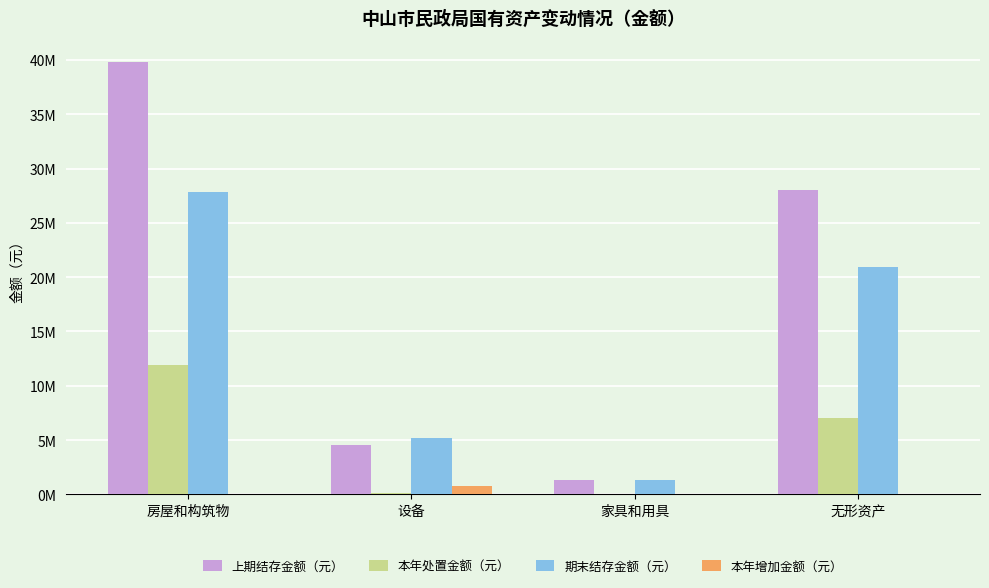

Which category has the highest value in the 本年处置金额（元） series?

房屋和构筑物